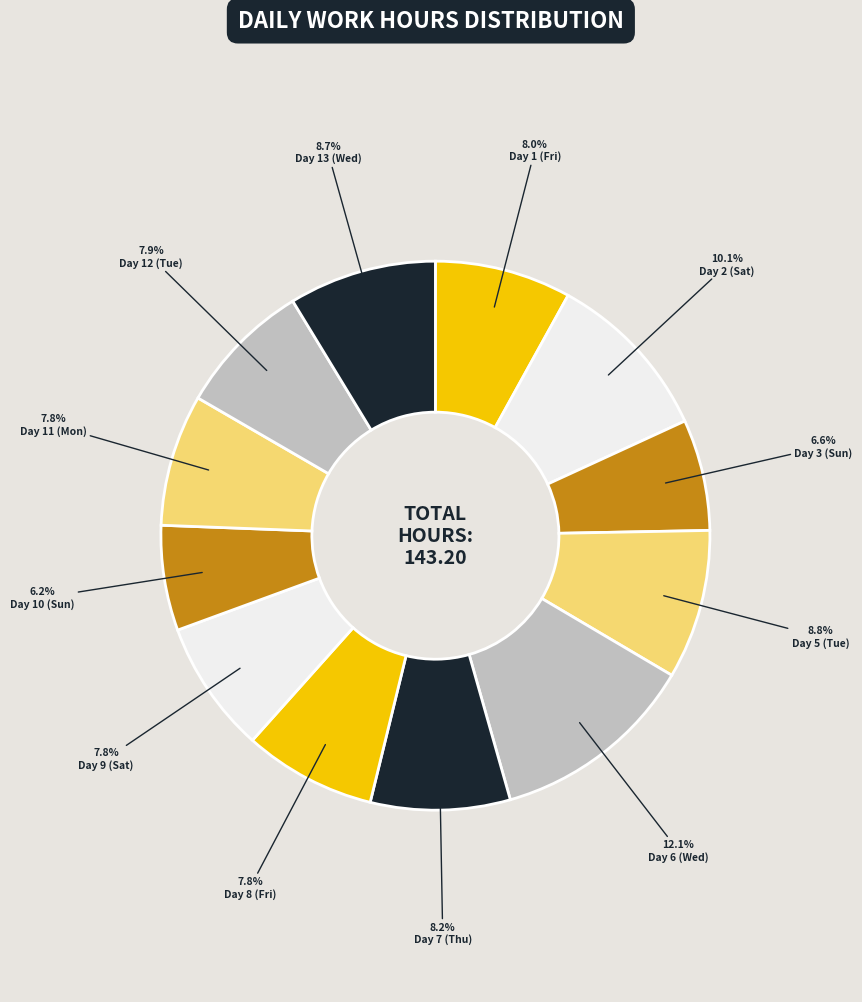

True or false: Day 5 (Tue) accounts for 9% of the total.

True